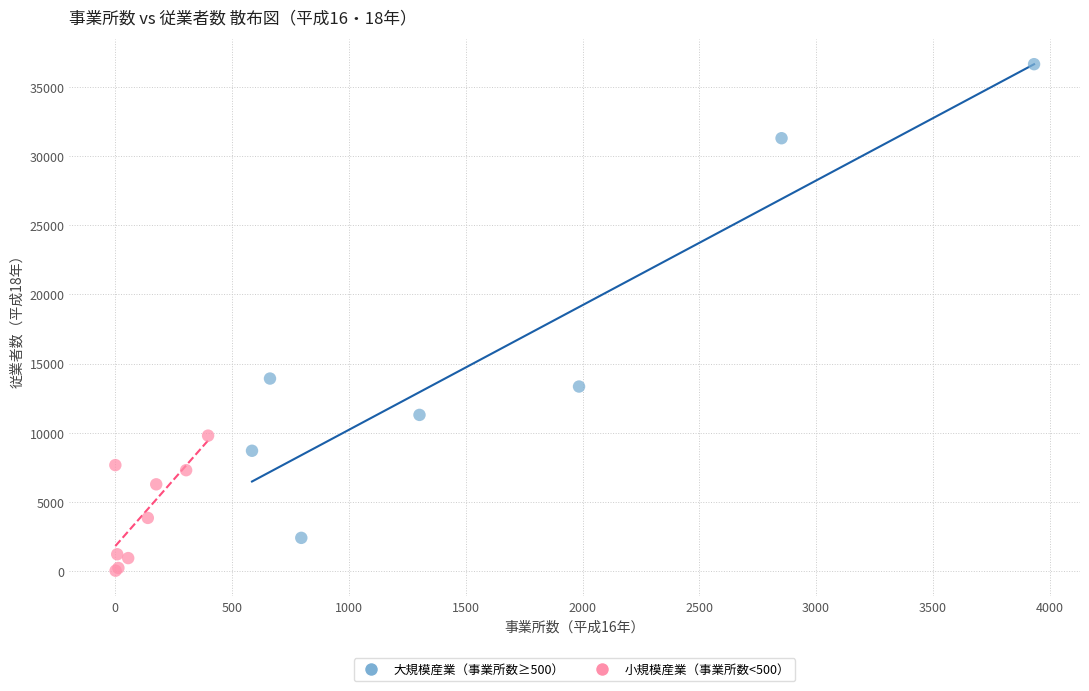

Which series has the largest Y range (max minus min)?

大規模産業（事業所数≥500）